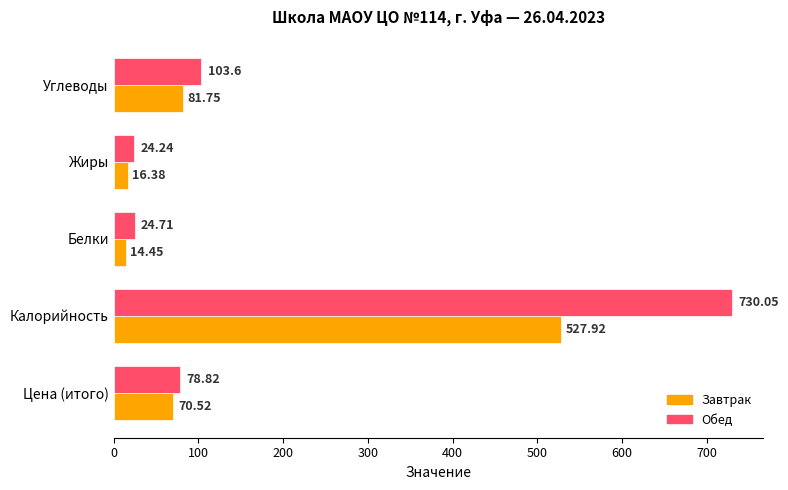

What is the difference between the maximum and minimum values in the Завтрак series?

513.5